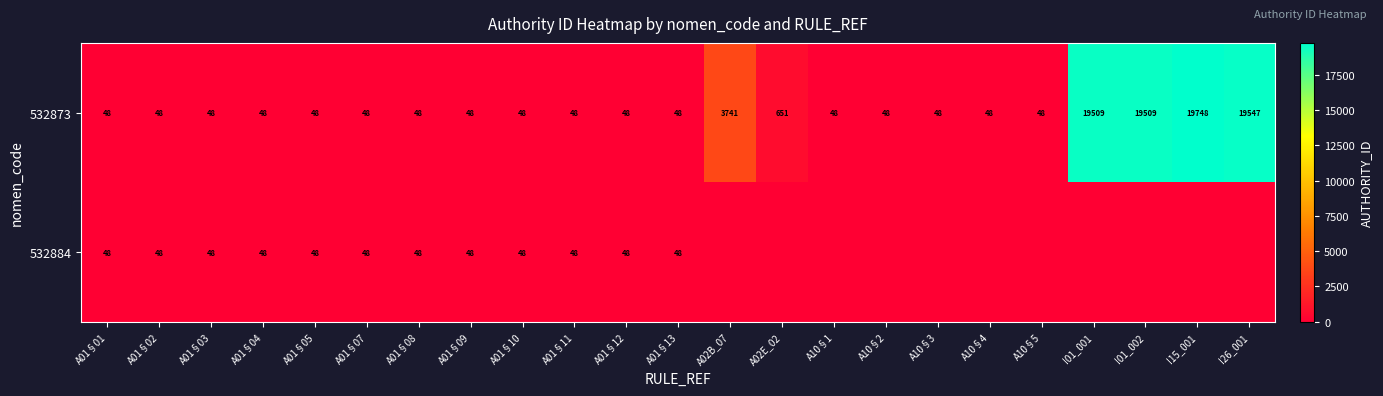

What is the sum of the 532873 values at A01§08 and A01§04?

96